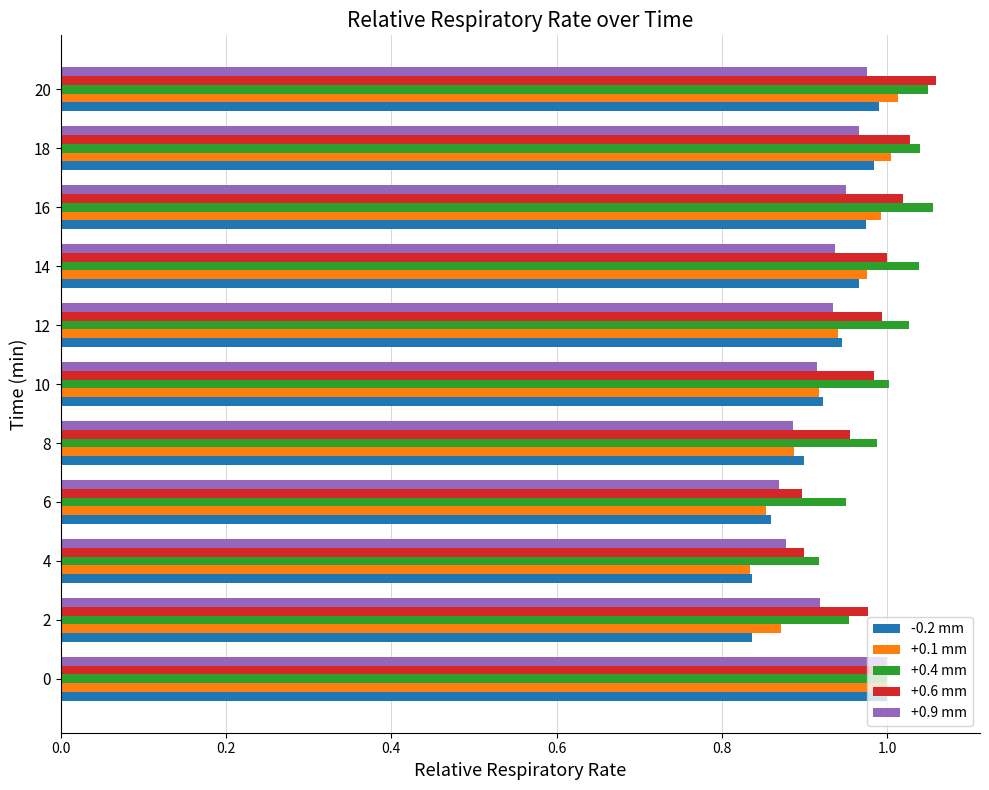

Between 4 and 10, which series saw the biggest shift?

-0.2 mm